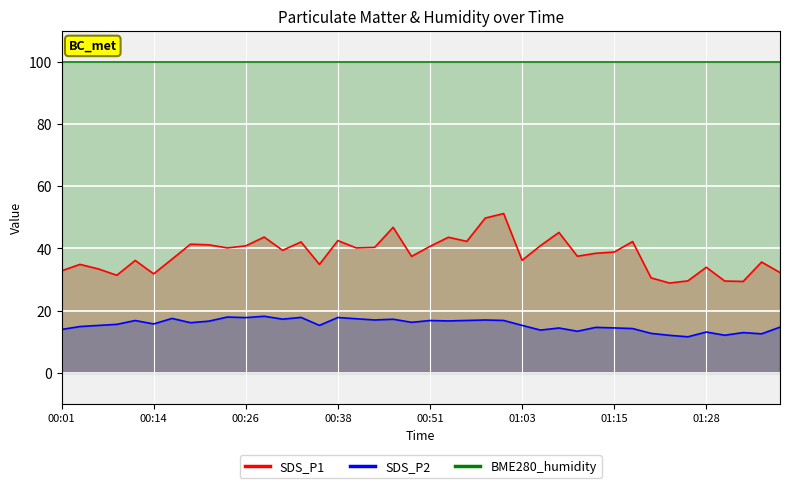

True or false: SDS_P2 and SDS_P1 intersect in this chart.

False